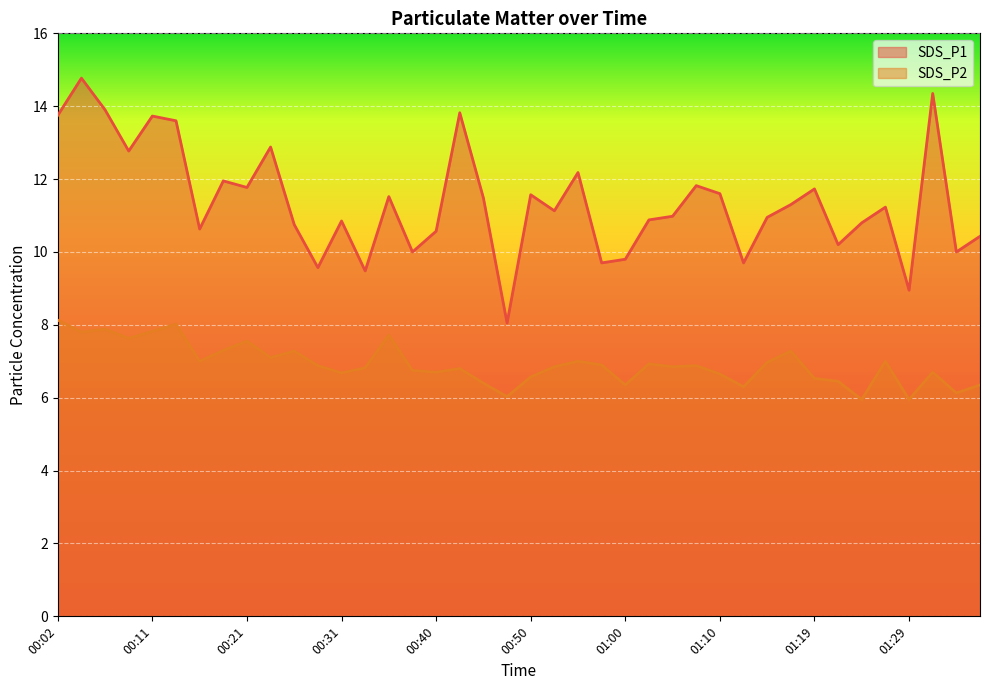

Is the value of SDS_P2 at 01:15 greater than the value of SDS_P1 at 01:19?

No